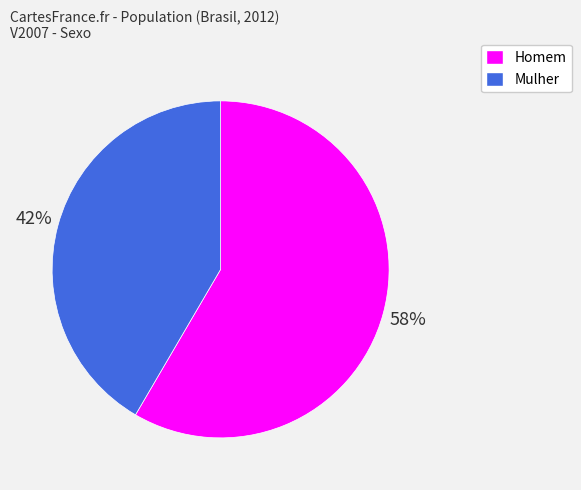

Which has a higher value, Mulher or Homem?

Homem